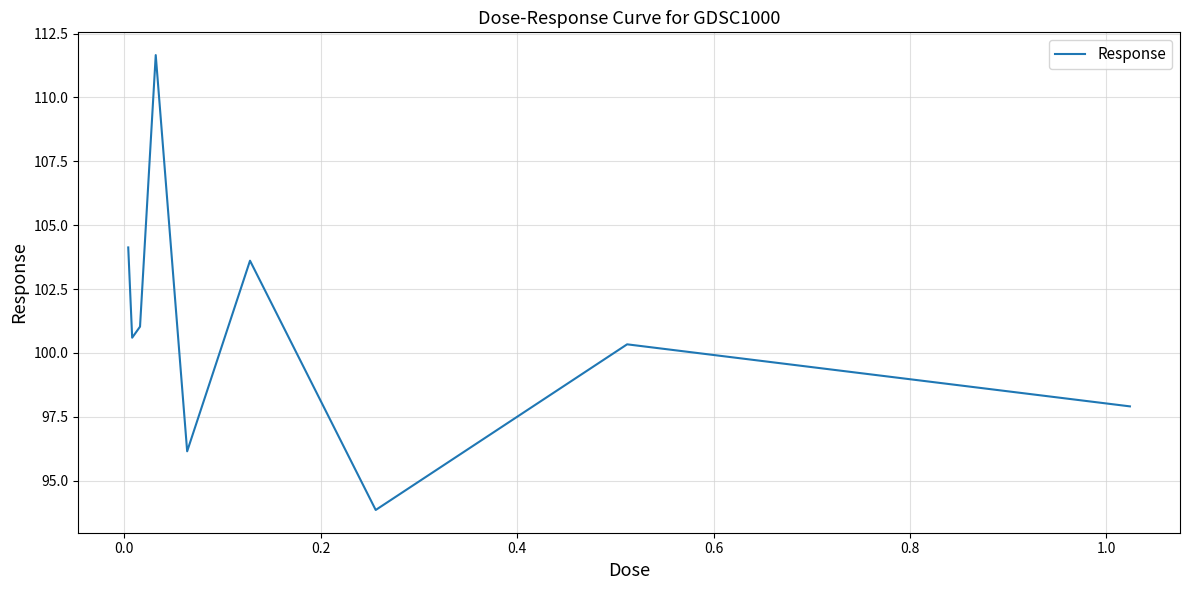

What is the maximum value shown in the chart?

111.7